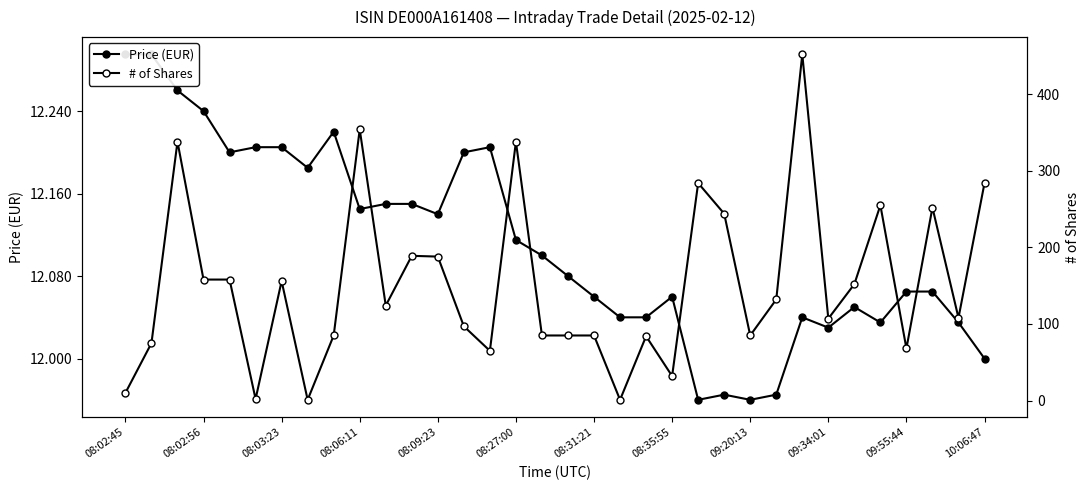

What is the total value across all series at 22?

296.0